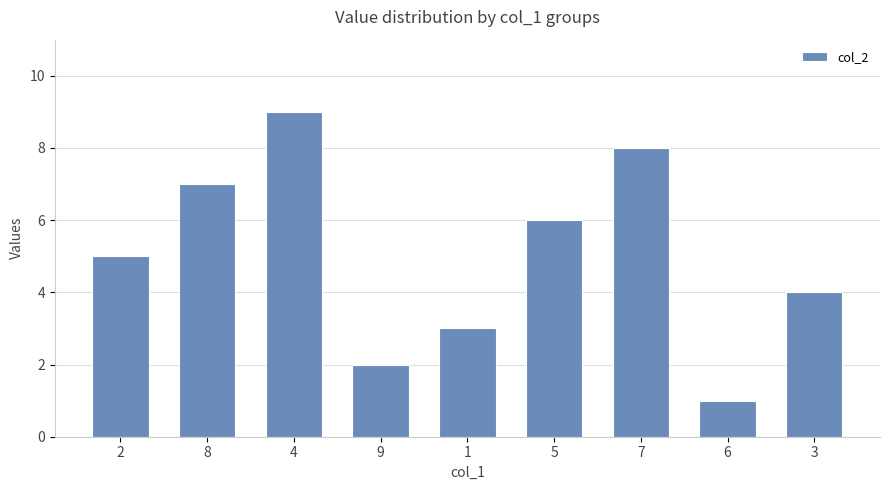

Reading left to right, transcribe all the data shown in this chart.

5	7	9	2	3	6	8	1	4